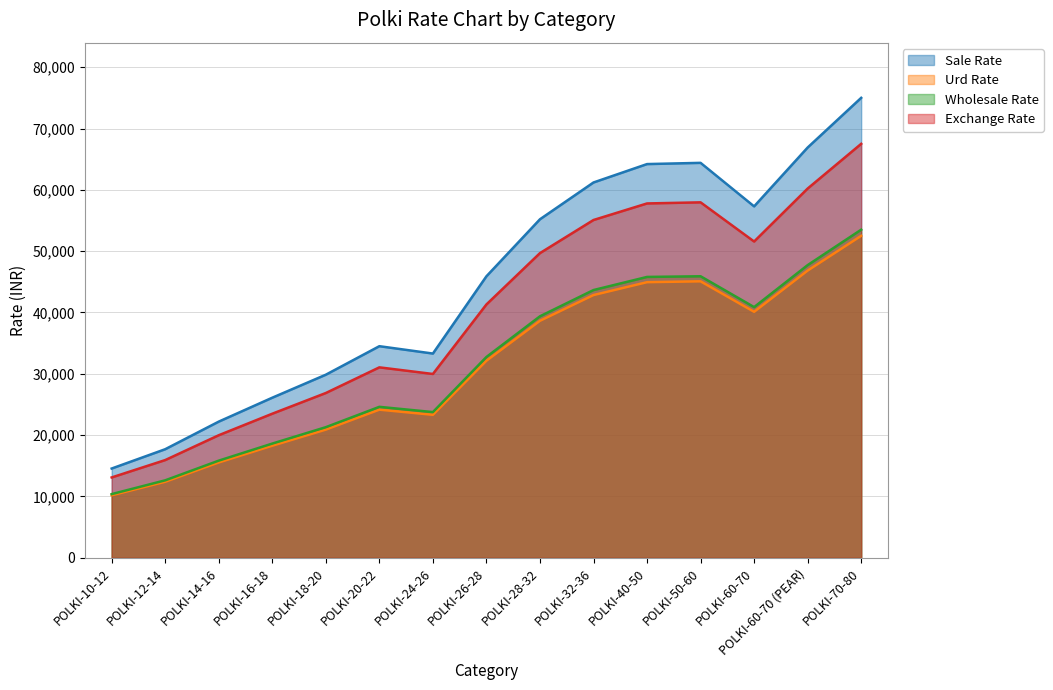

Where is Sale Rate nearest to the value 44775?

POLKI-26-28